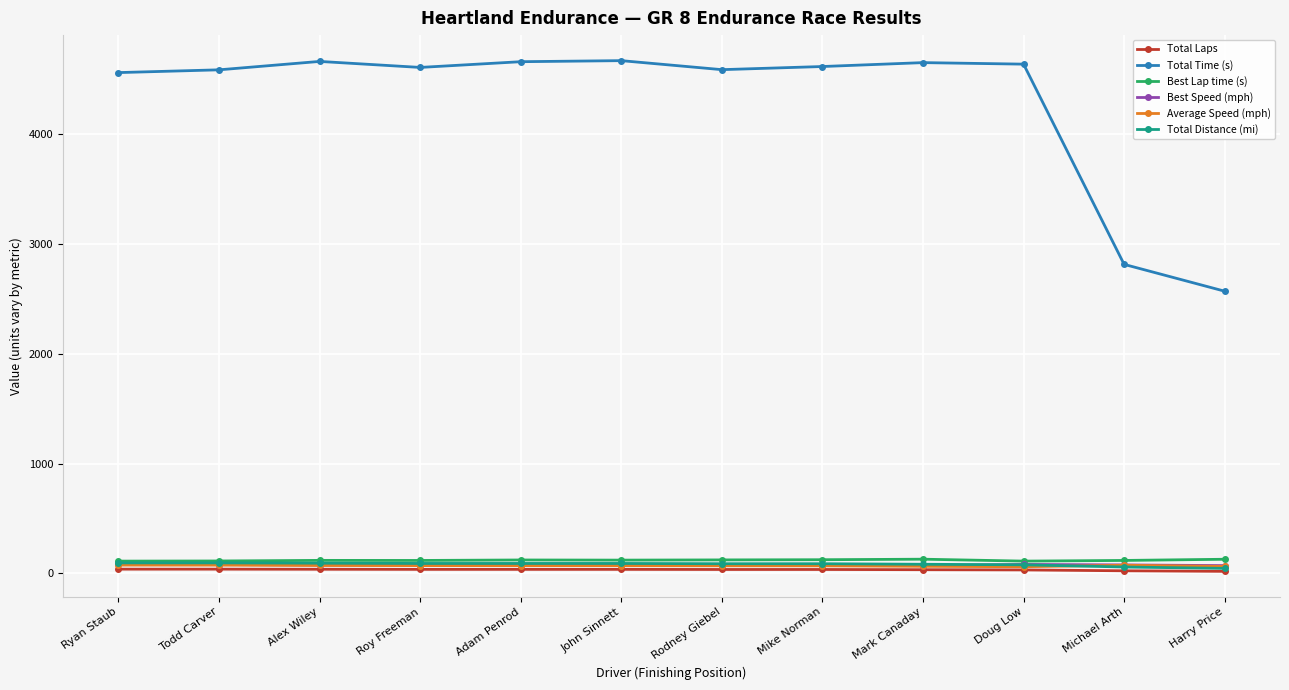

What is the value of the Total Distance (mi) point at the 7th from the left?

87.5